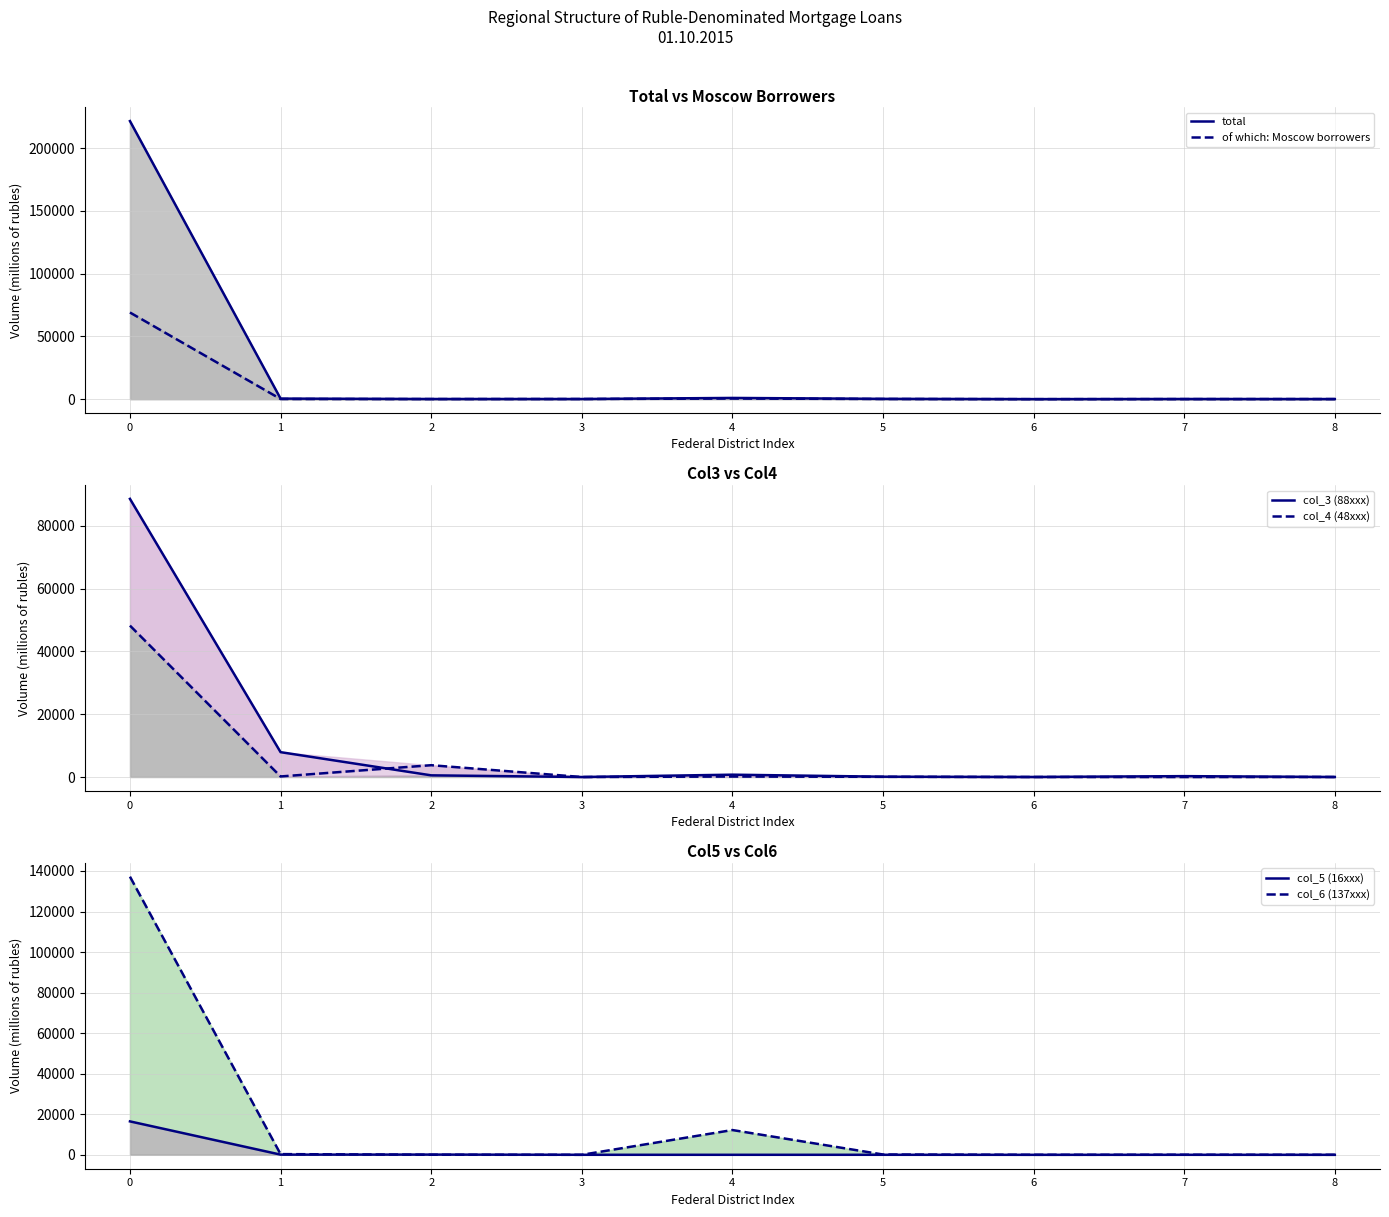

Read the col_3 (88xxx) value at 1.

7918